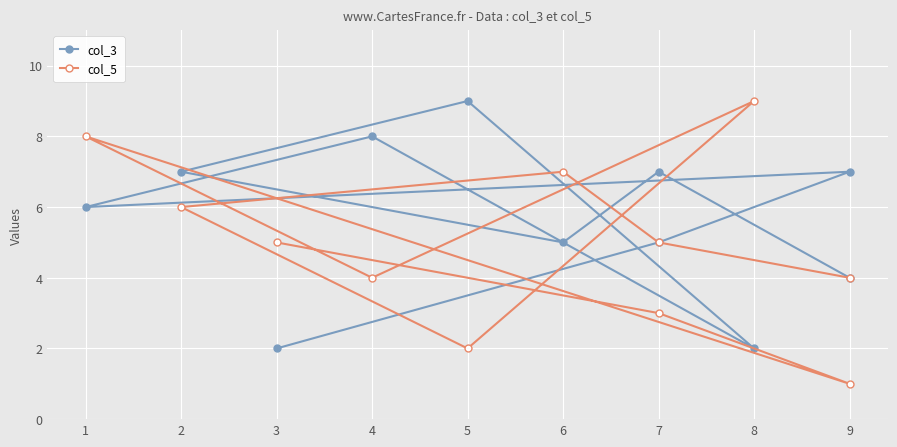

List the series in order of their peak value, highest first.

col_3, col_5